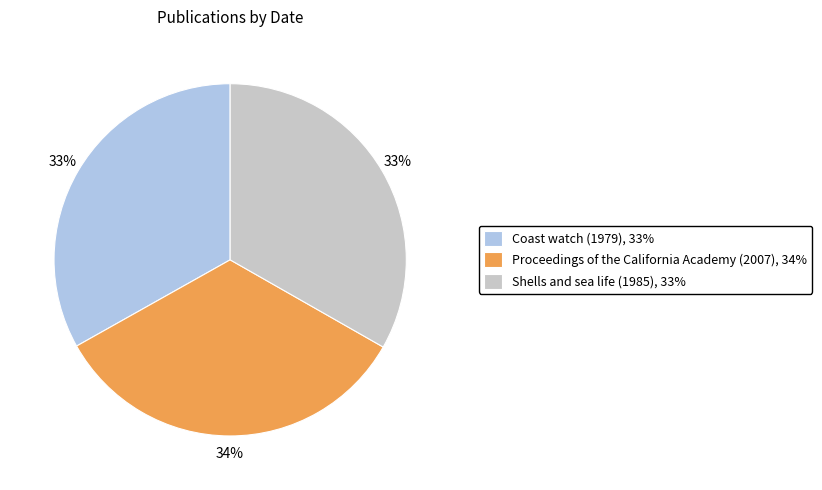

Approximately how many times larger is the value at Shells and sea life (1985), 33% compared to Coast watch (1979), 33%?

1.0